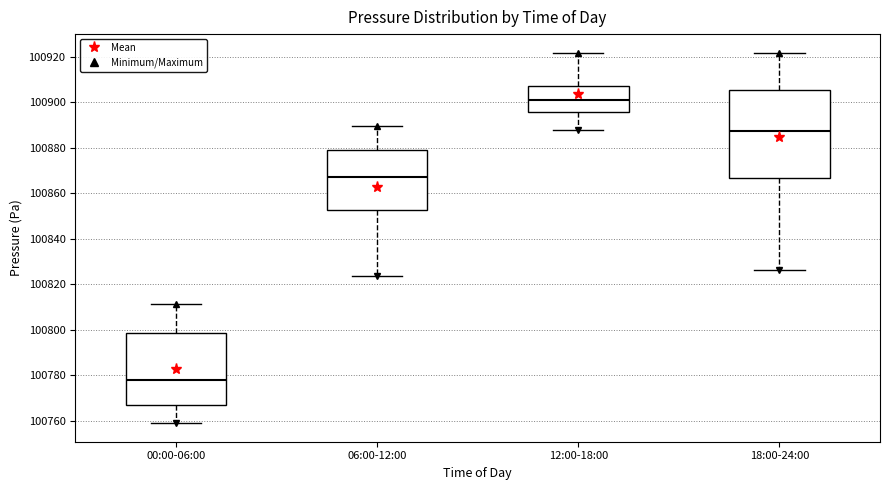

Which box's median line is the lowest?

00:00-06:00